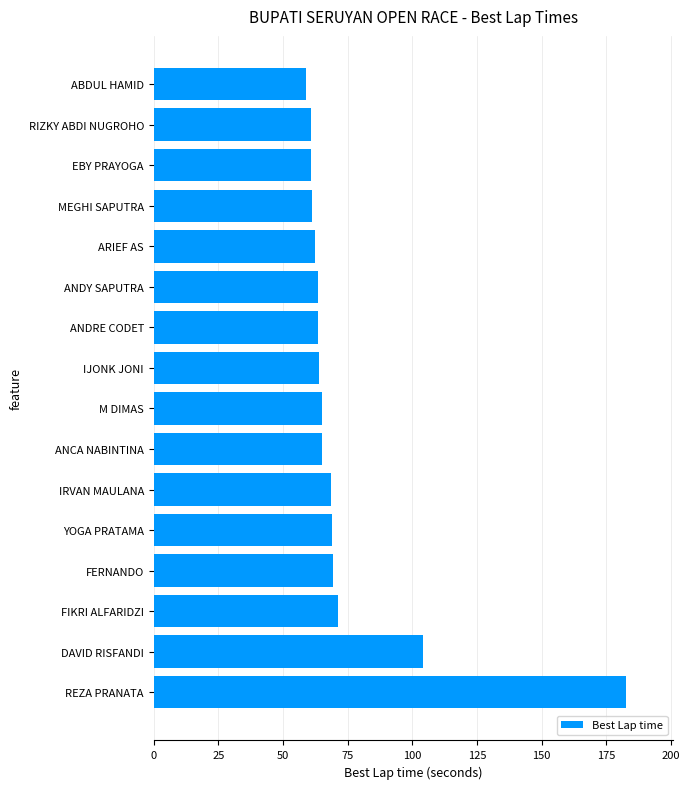

How many categories are shown in the chart?

16